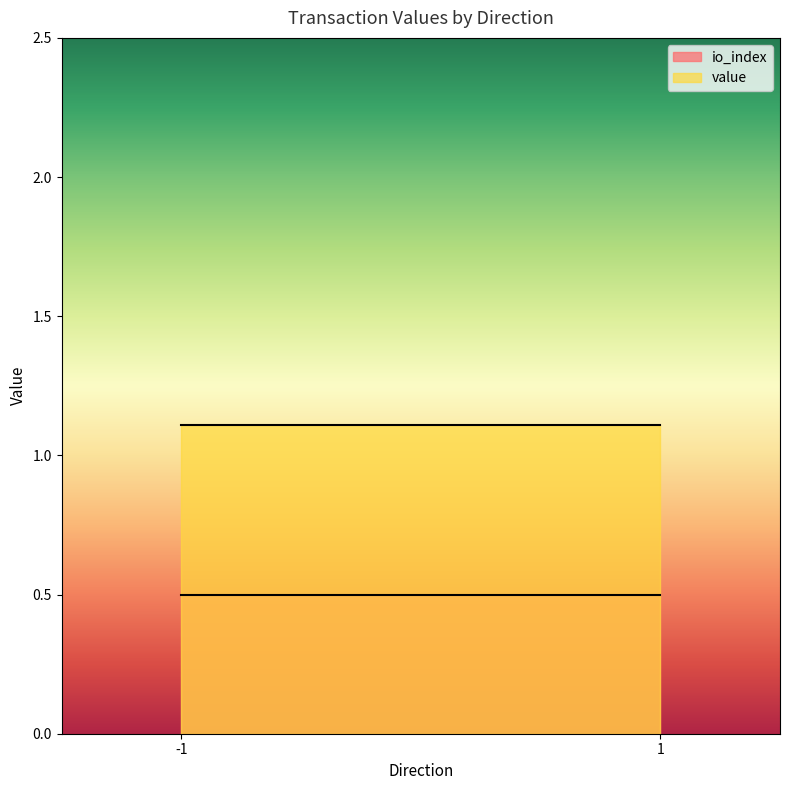

Reading left to right, list all the values displayed in this chart.

io_index: 0.5	0.5
value: 1.1	1.1